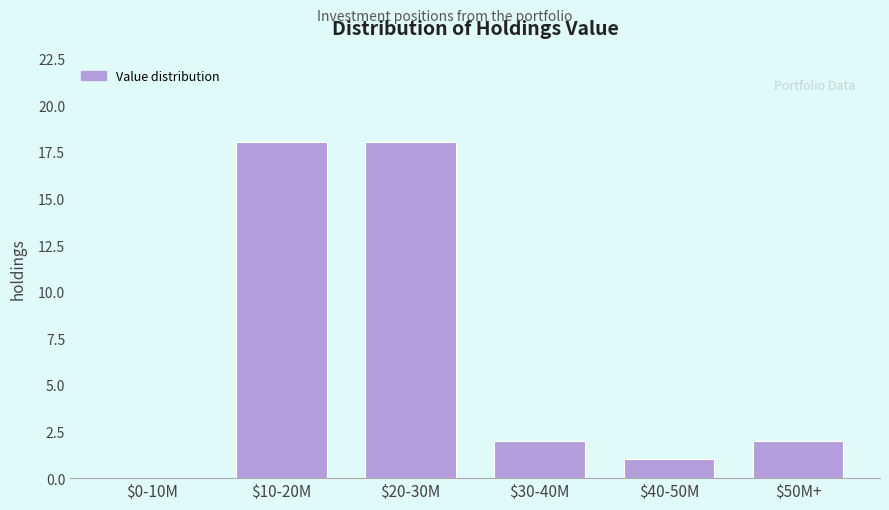

The chart shows a value of 3 at $50M+. True or false?

False